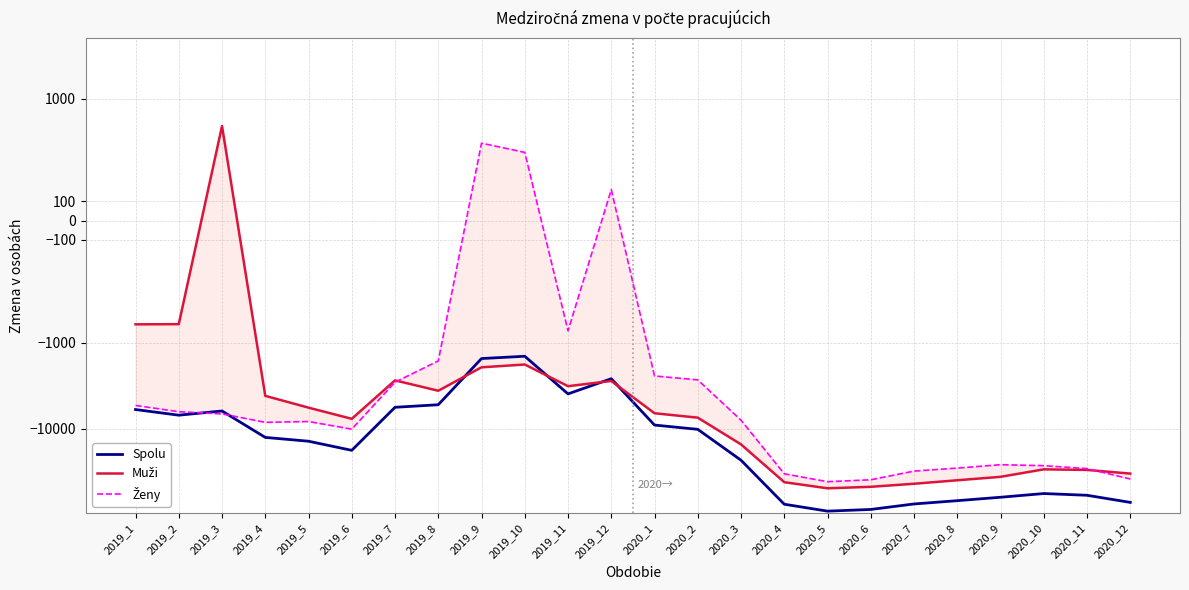

Rank the series at 2019_10 from lowest to highest value.

Muži, Spolu, Ženy